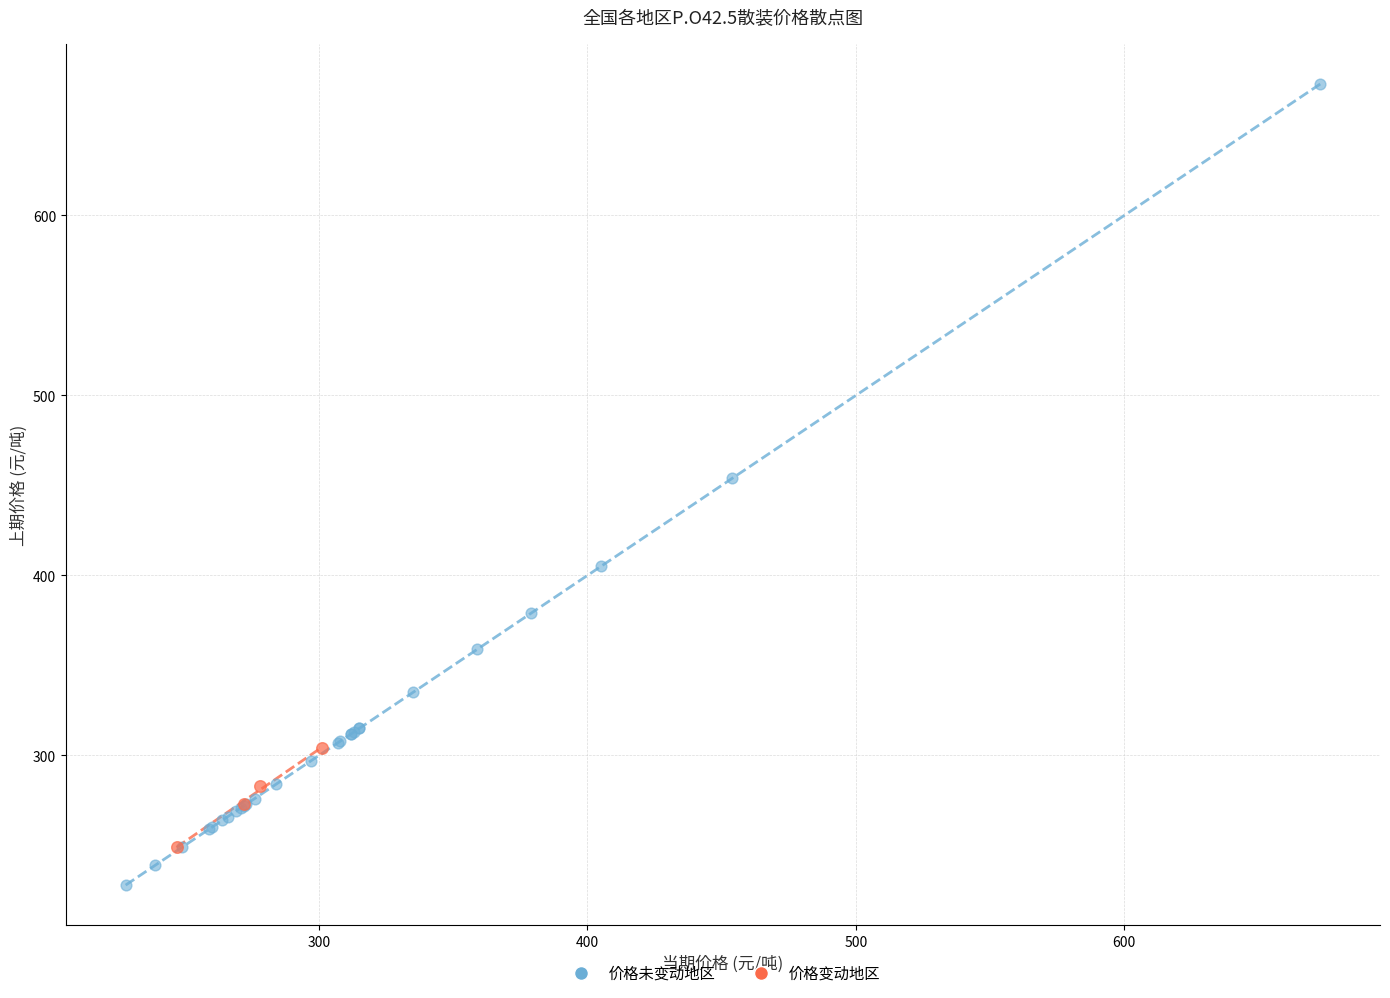

Which series has the largest Y range (max minus min)?

价格未变动地区